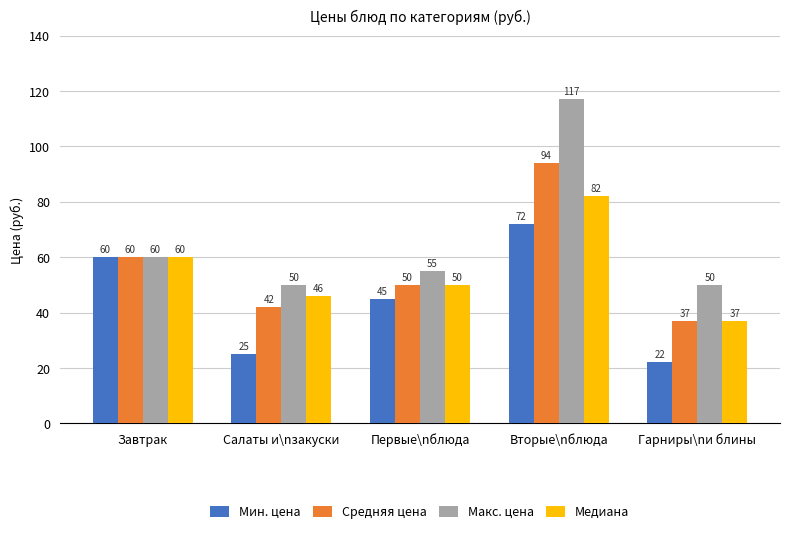

Which category has the lowest value across all series?

Гарниры\nи блины